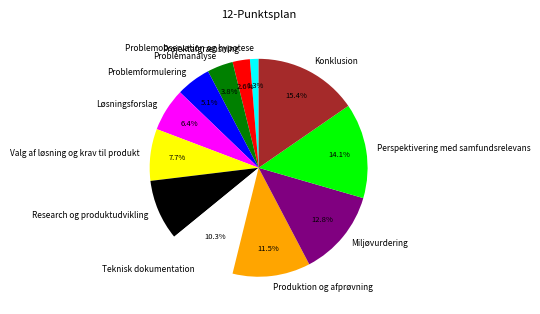

Approximately how many times larger is the value at Projektafgrænsning compared to Perspektivering med samfundsrelevans?

0.2